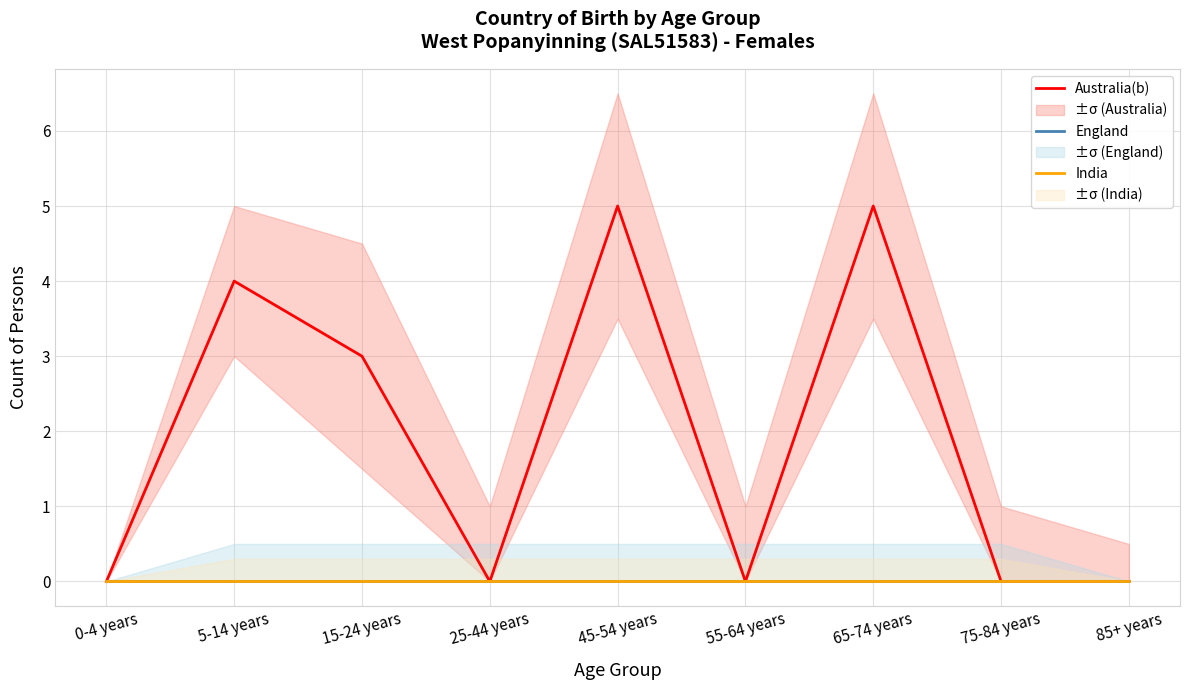

What is the value of the Australia(b) point at the 2nd from the left?

4